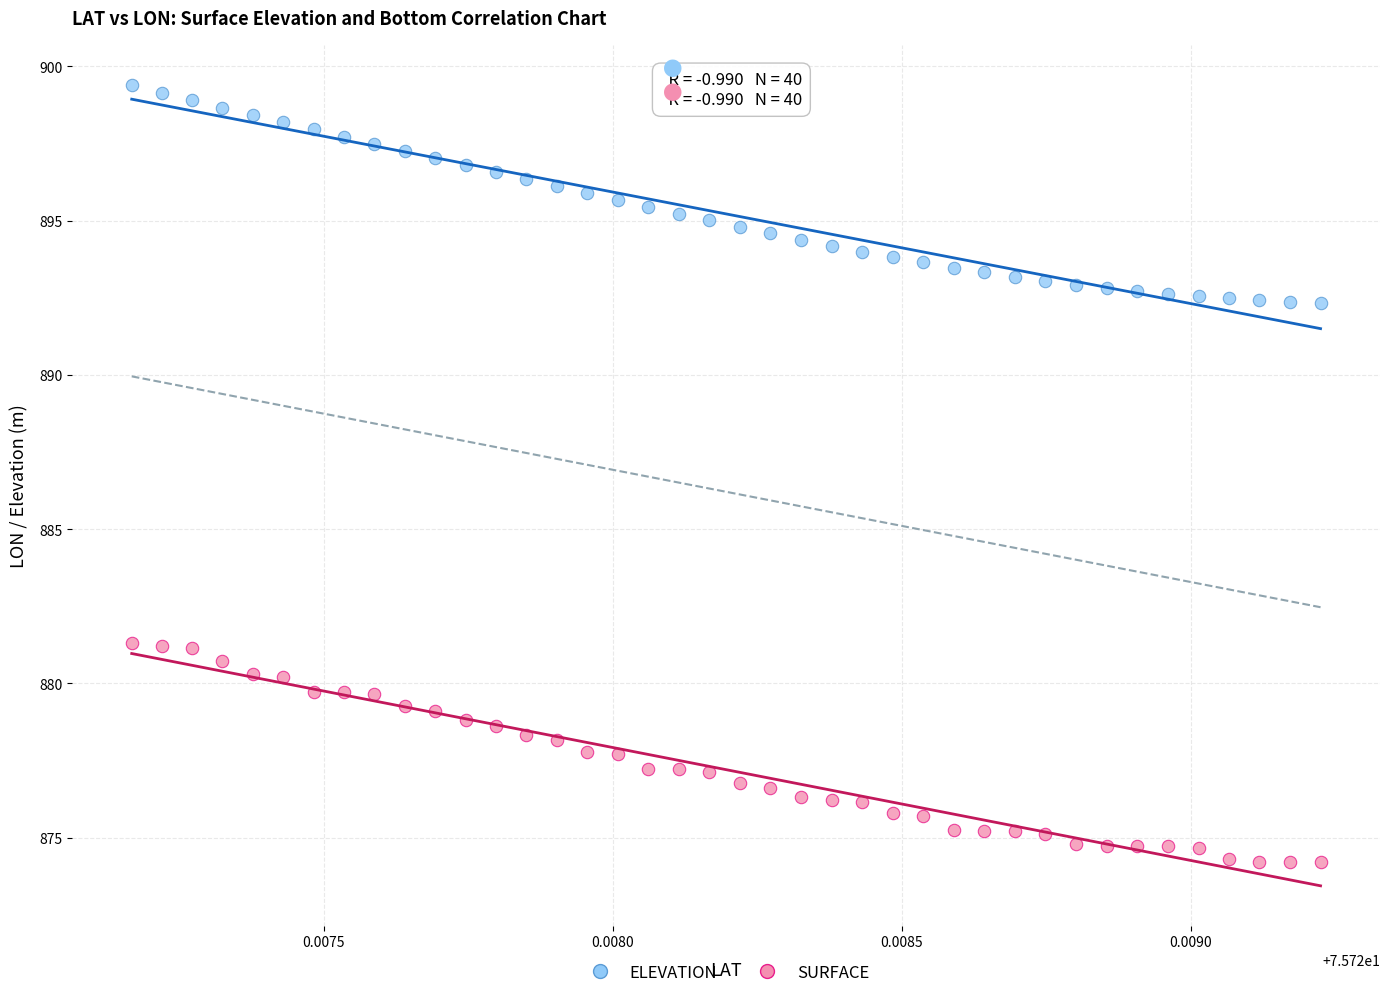

What are all the series names shown in the legend?

ELEVATION, SURFACE